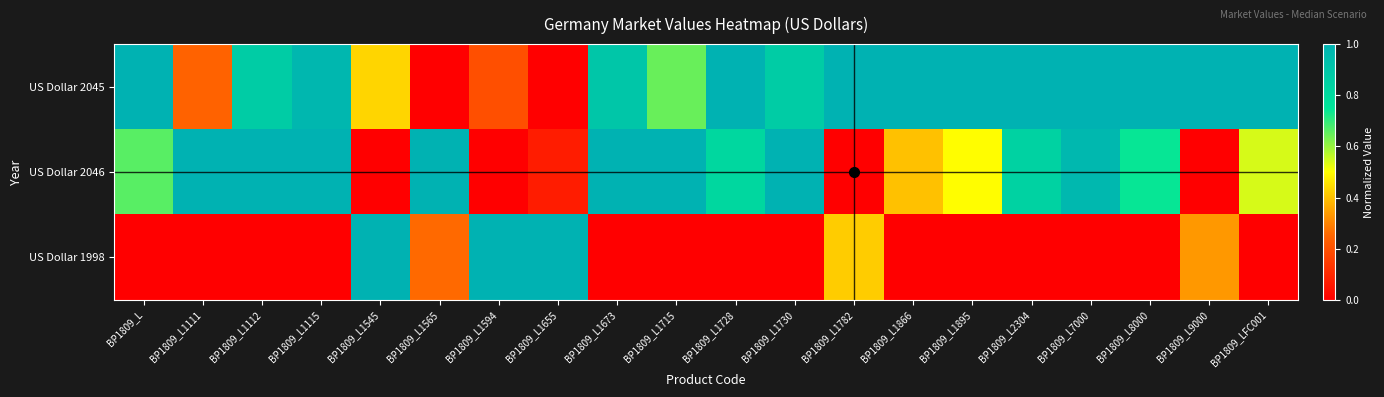

What is the total value across all series at BP1809_L1112?

1.9